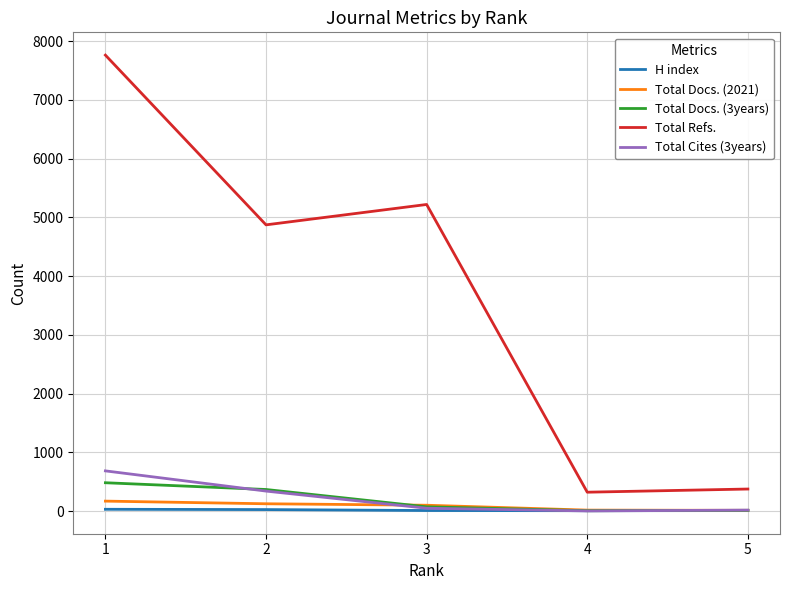

True or false: Total Refs. and Total Docs. (3years) intersect in this chart.

False